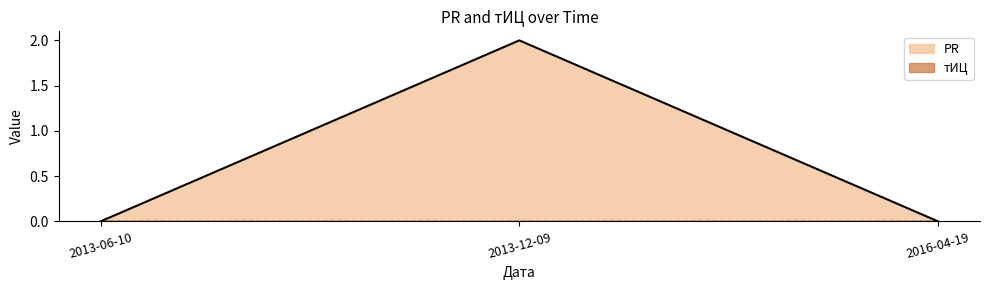

The chart shows a value of 1 at 2013-12-09. True or false?

False